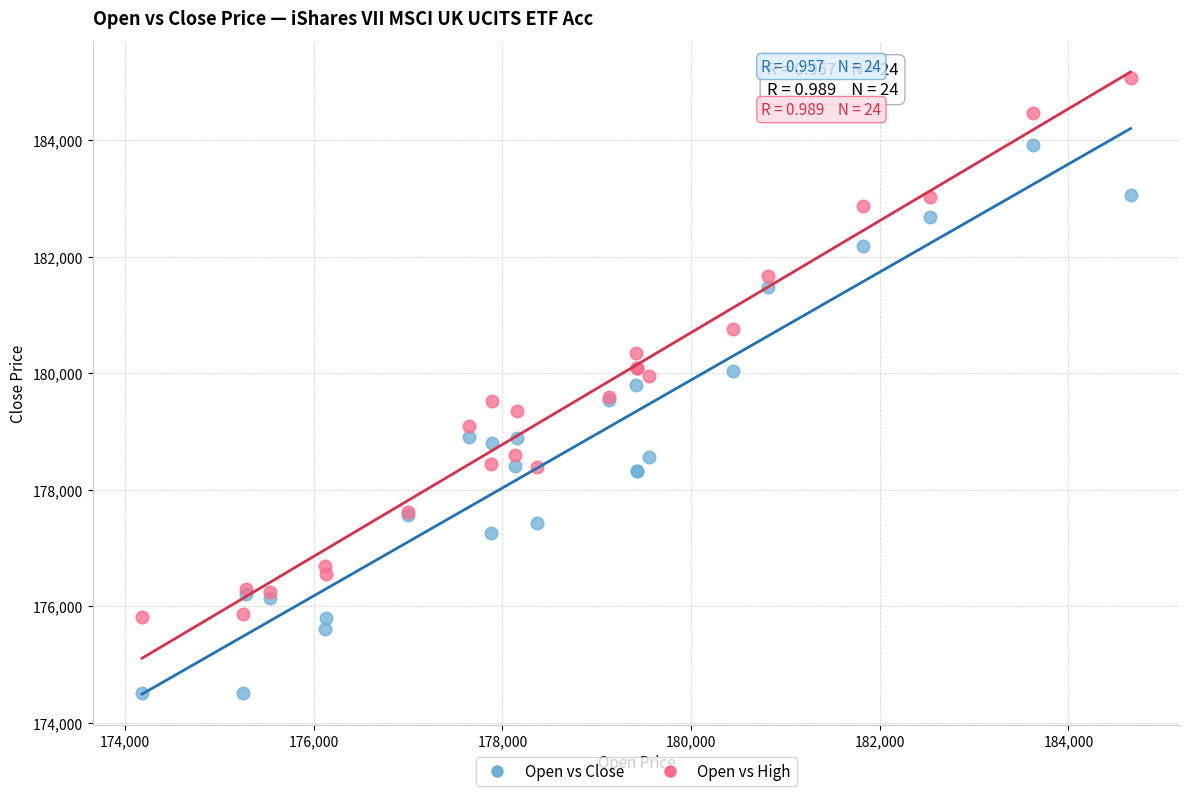

Which series has the widest spread of Y values?

Open vs Close